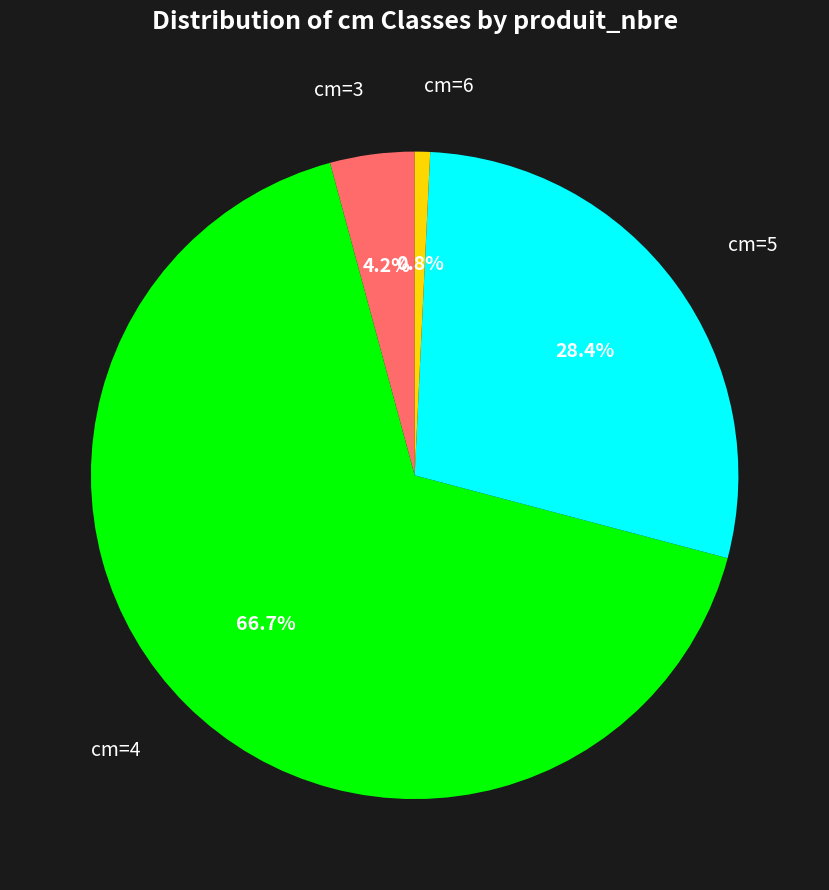

Count the number of slices in the pie.

4